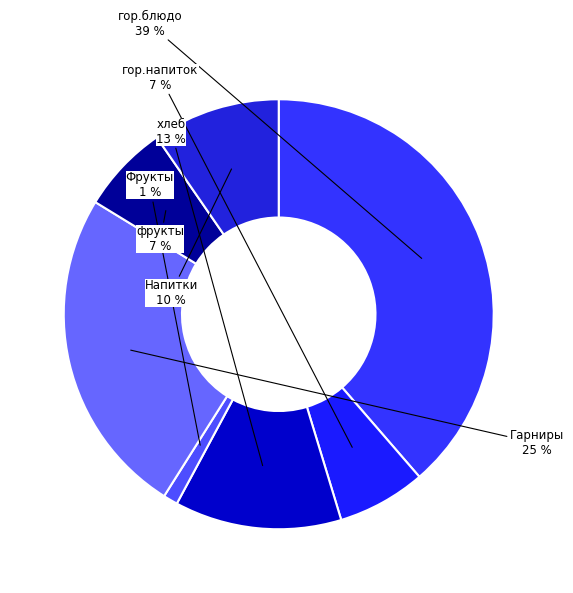

True or false: Гарниры accounts for 37% of the total.

False